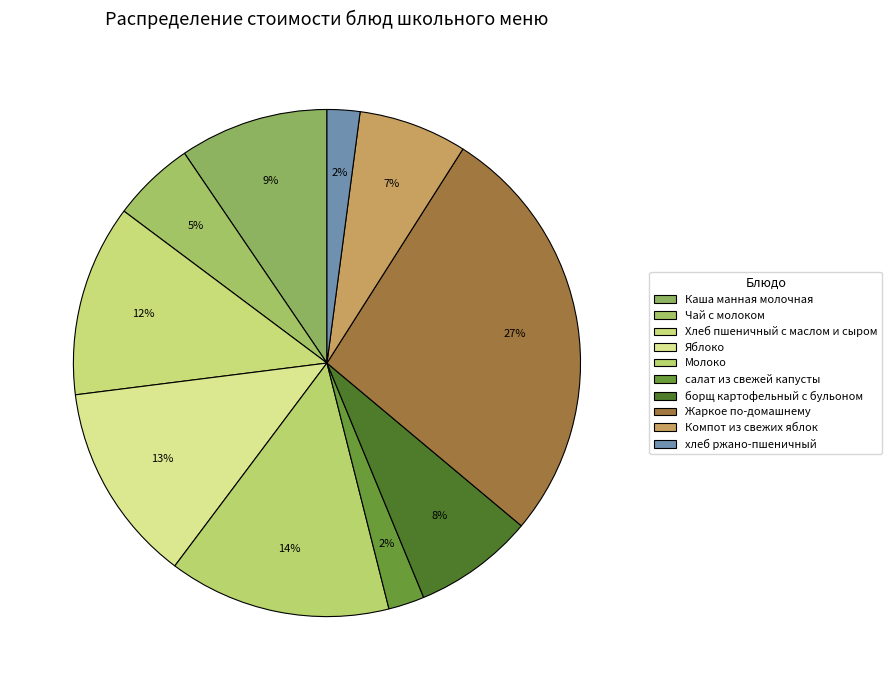

Count the number of slices in the pie.

10